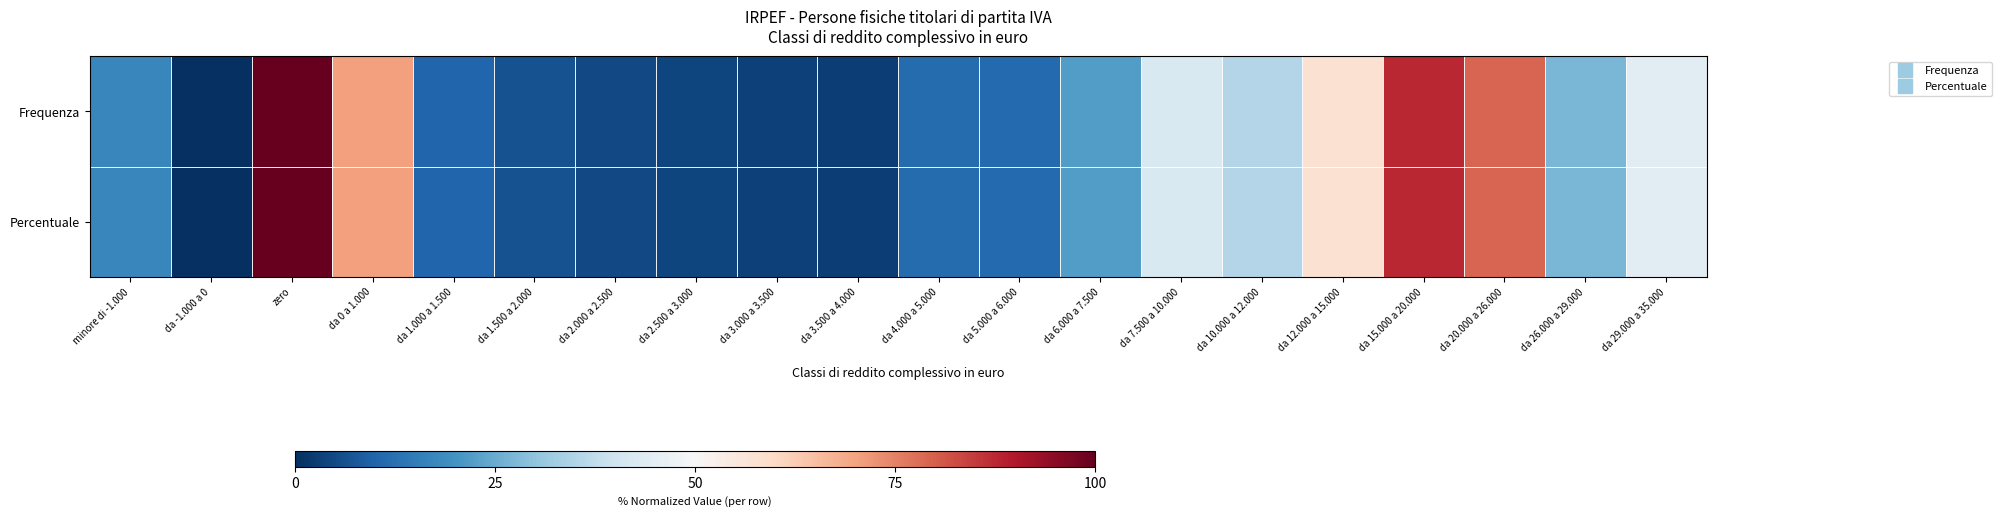

Rank the series by their average value, from highest to lowest.

Percentuale, Frequenza